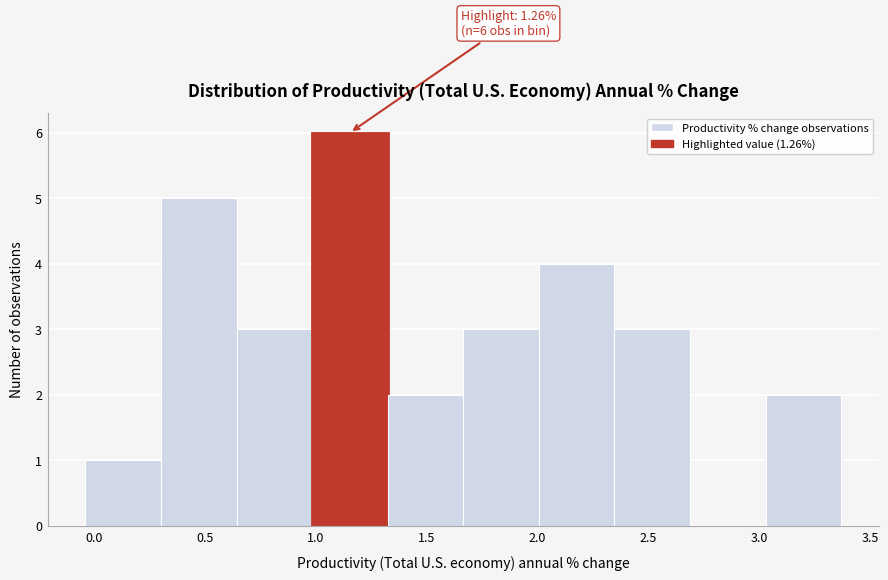

Over which range of the x-axis is the bar tallest?

1.00 to 1.30